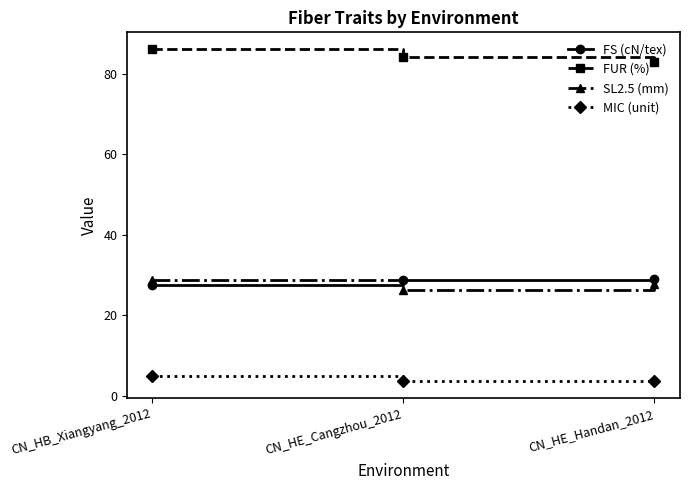

What is the label of the 2nd point from the left?

CN_HE_Cangzhou_2012